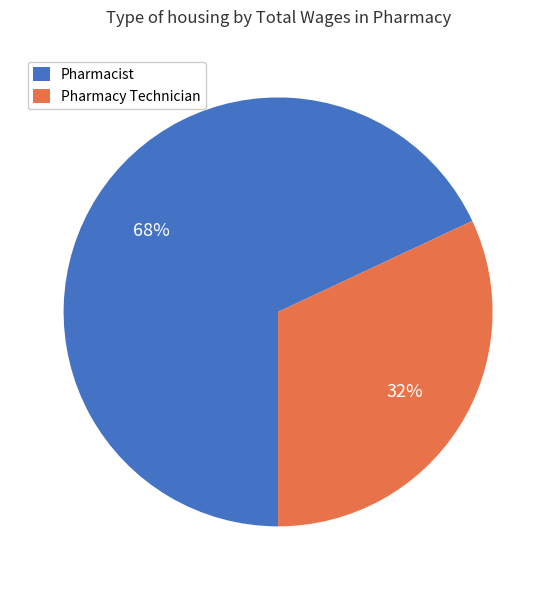

Which category has the smallest portion of the pie?

Pharmacy Technician